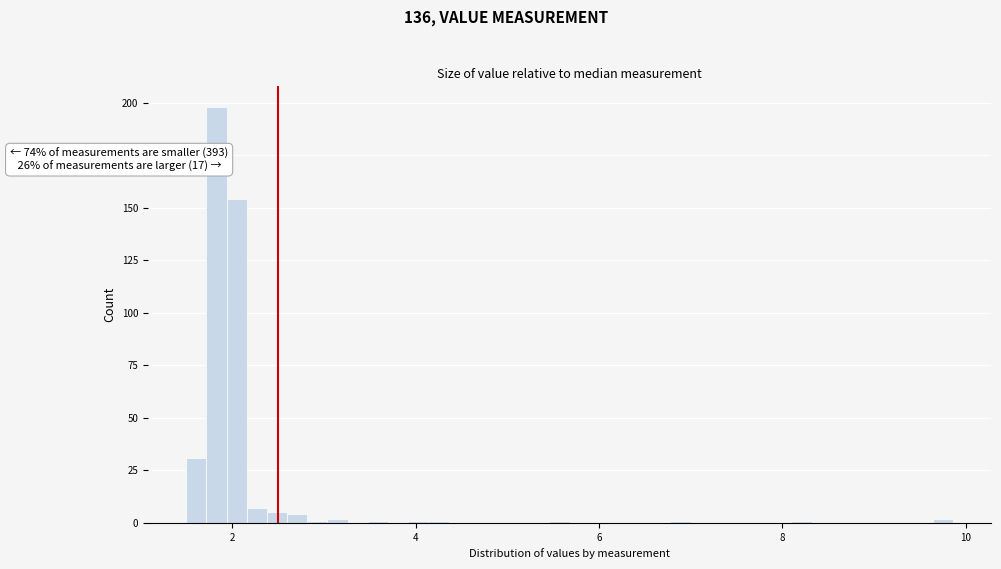

Around what value on the x-axis is the tallest bar? Give the approximate position of its centre, as read against the axis.

1.8